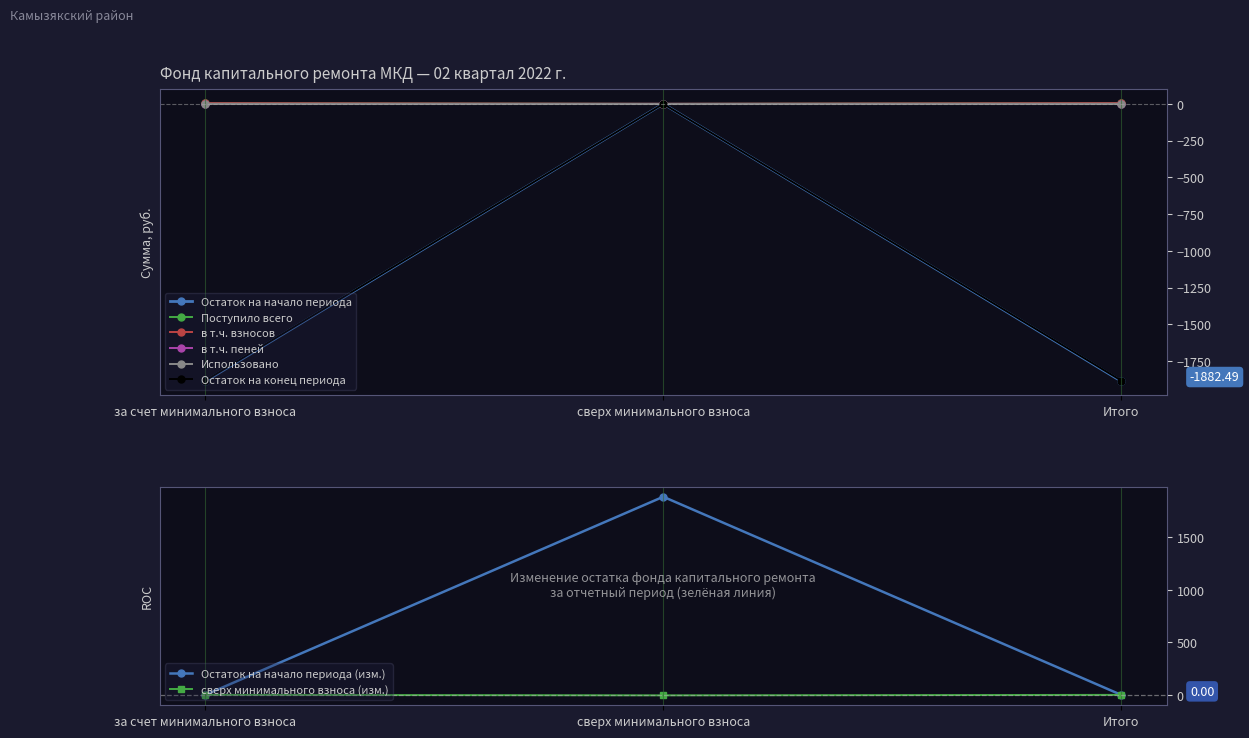

What is the highest value of the в т.ч. пеней series?

4.5